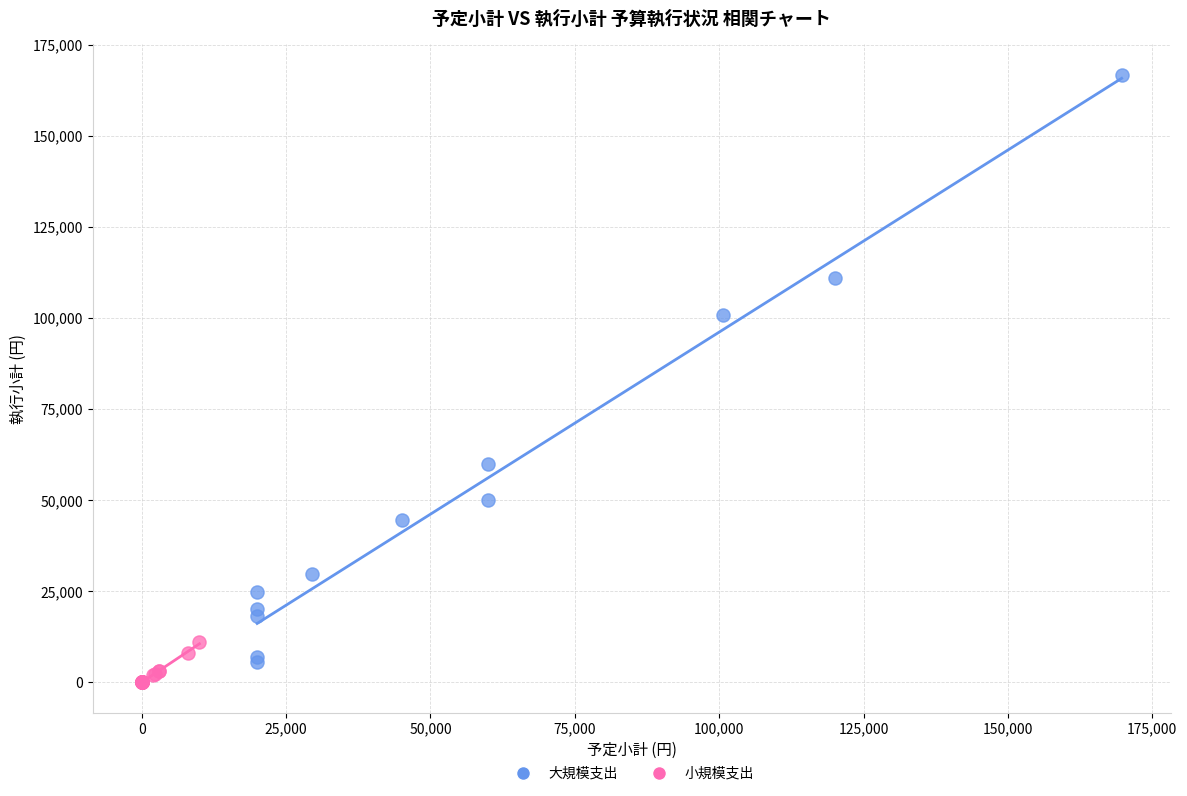

What are all the series names shown in the legend?

大規模支出, 小規模支出